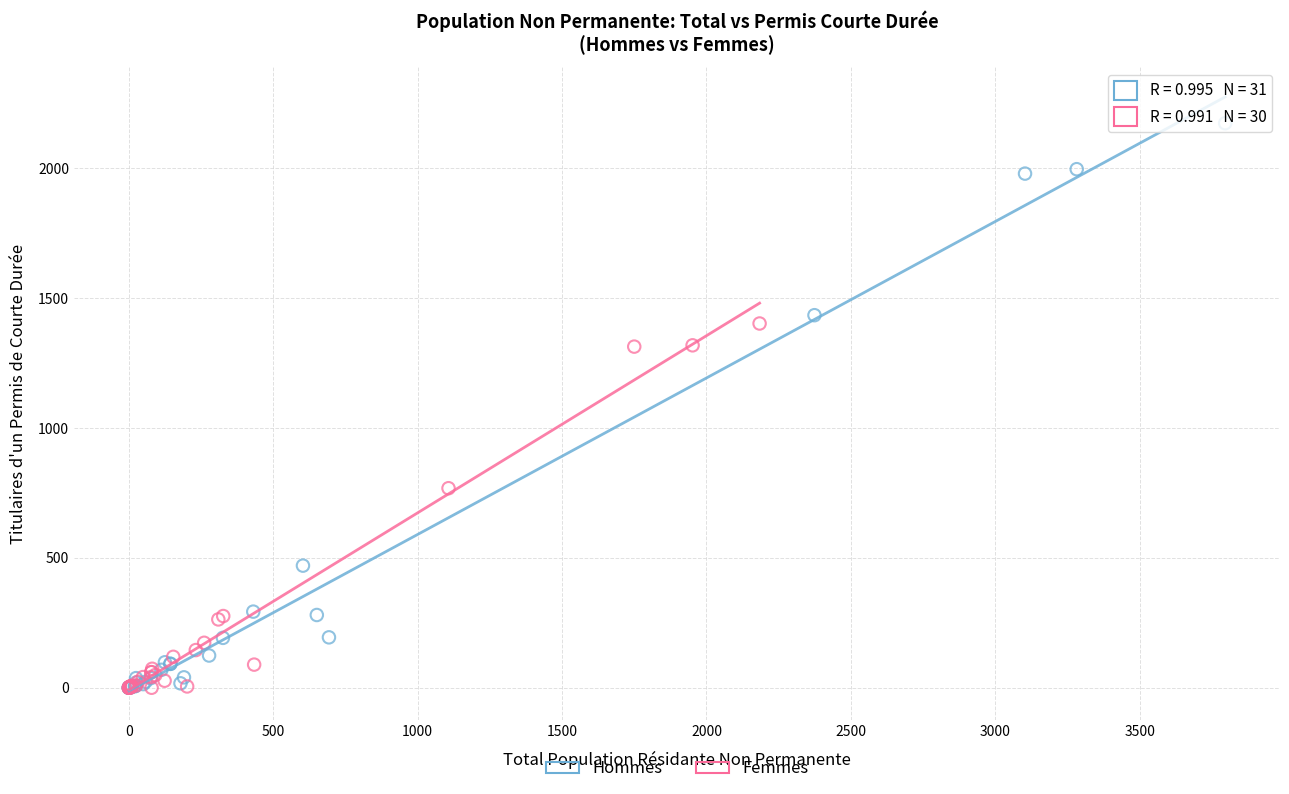

Which series has the widest spread of Y values?

Hommes